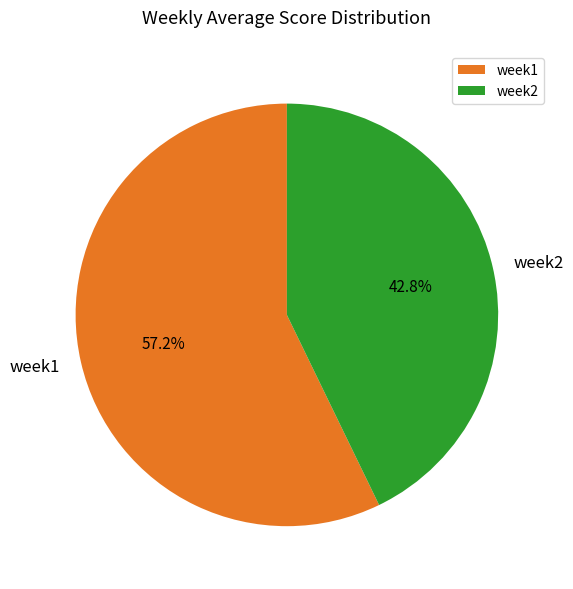

Between week1 and week2, which is larger?

week1